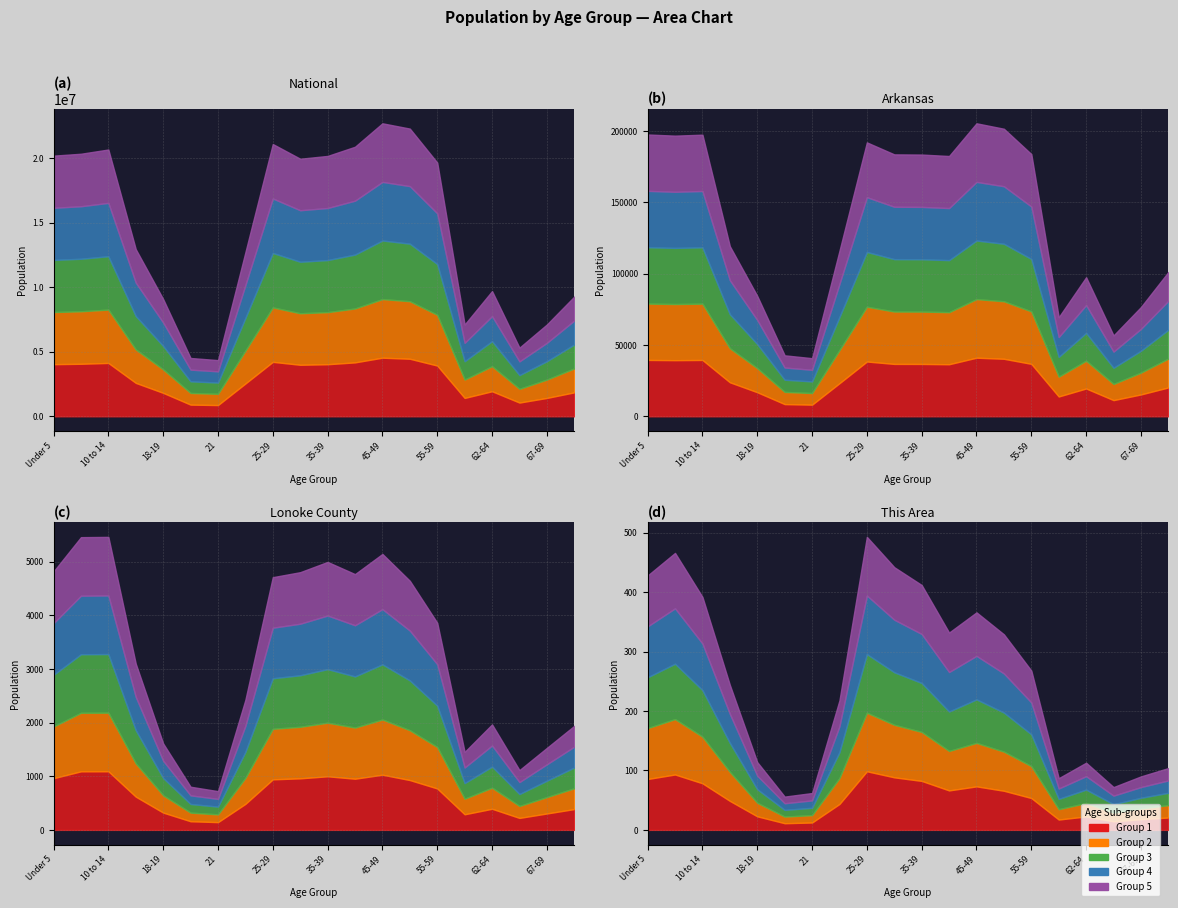

True or false: This Area has a value of 59 at 22-24.

False